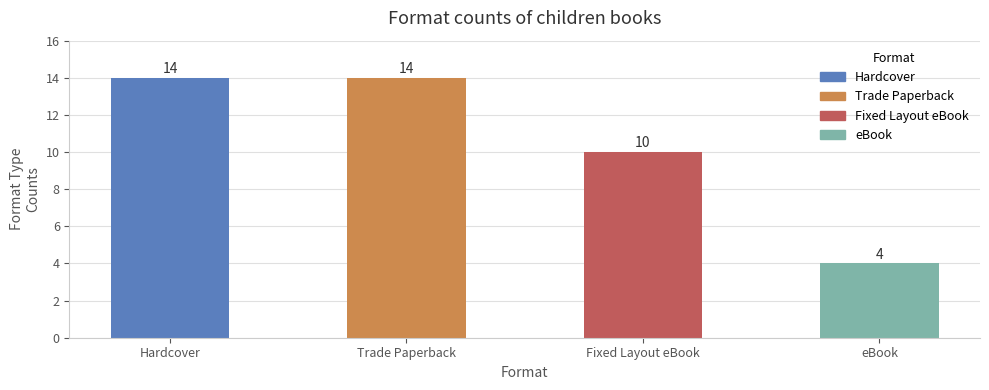

Reading left to right, transcribe all the data shown in this chart.

14	14	10	4